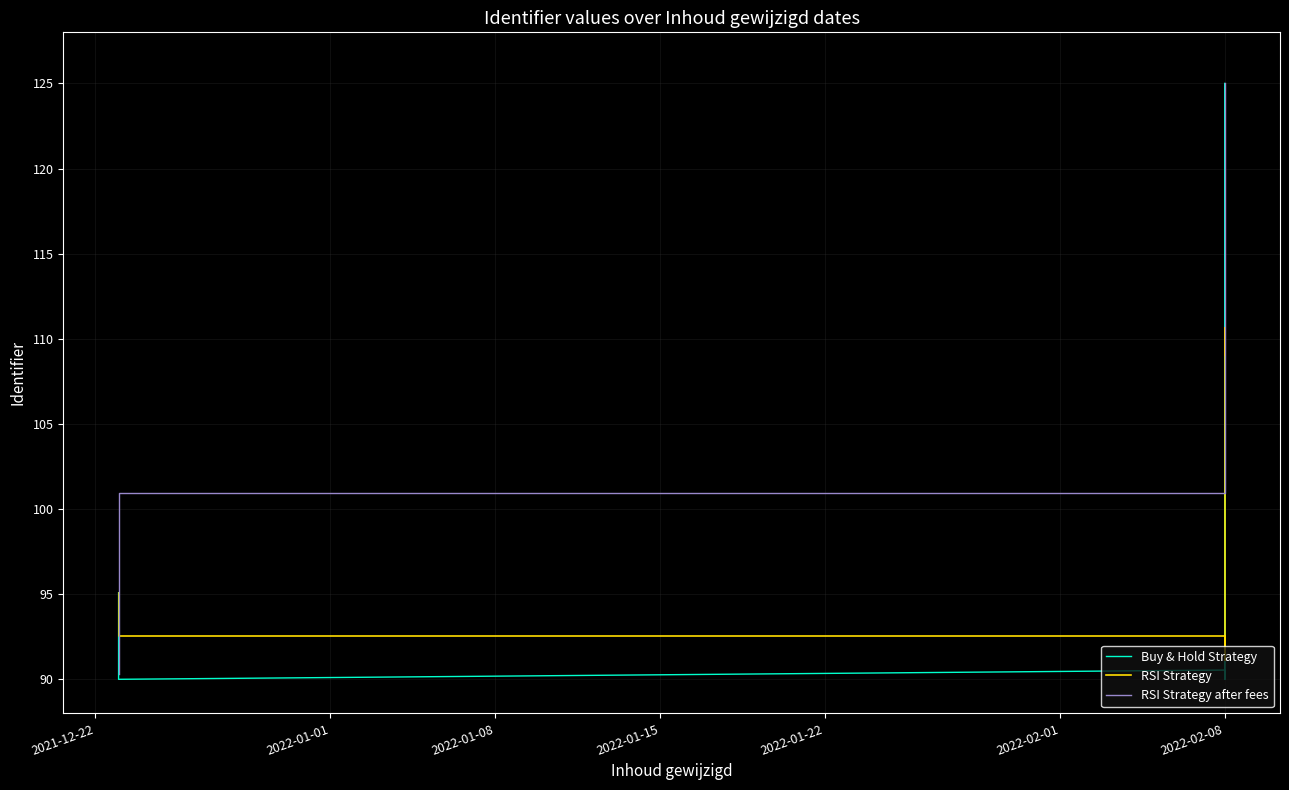

Which series ends up on top after the final intersection of RSI Strategy and Buy & Hold Strategy?

RSI Strategy